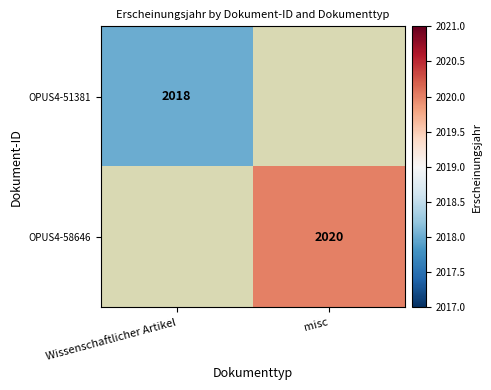

Which label corresponds to the smallest value in the chart?

Wissenschaftlicher Artikel